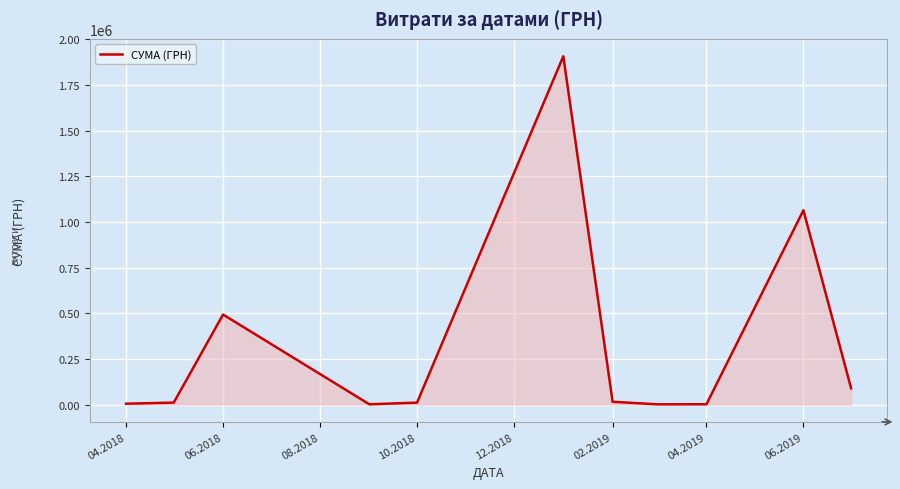

What is the greatest value displayed?

1906806.8